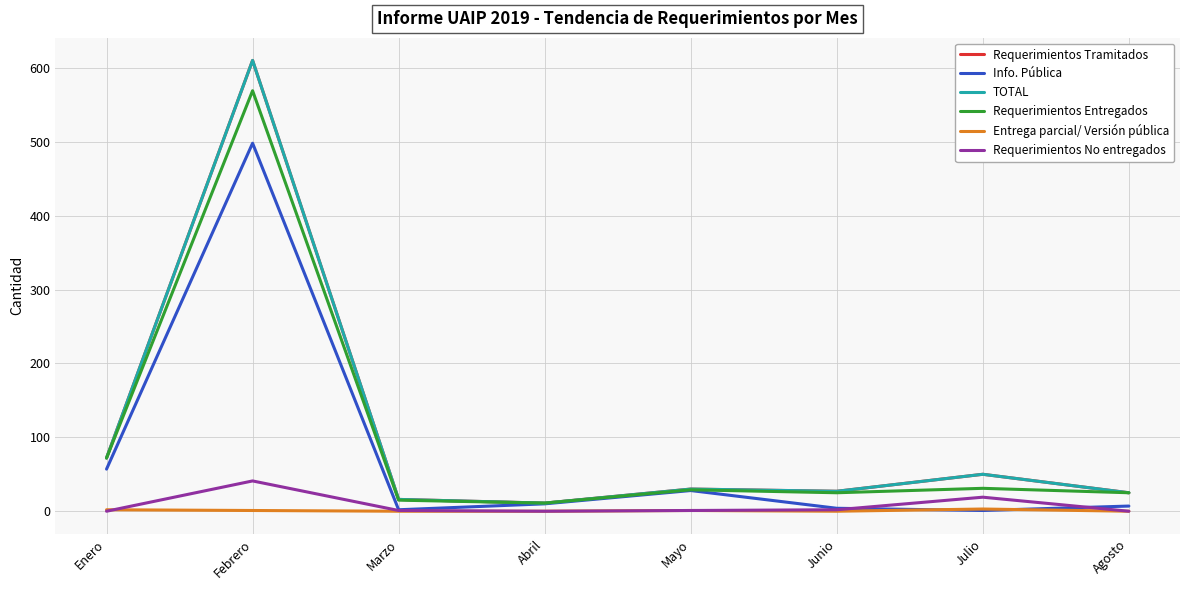

True or false: Requerimientos Tramitados has a value of 25 at Agosto.

True